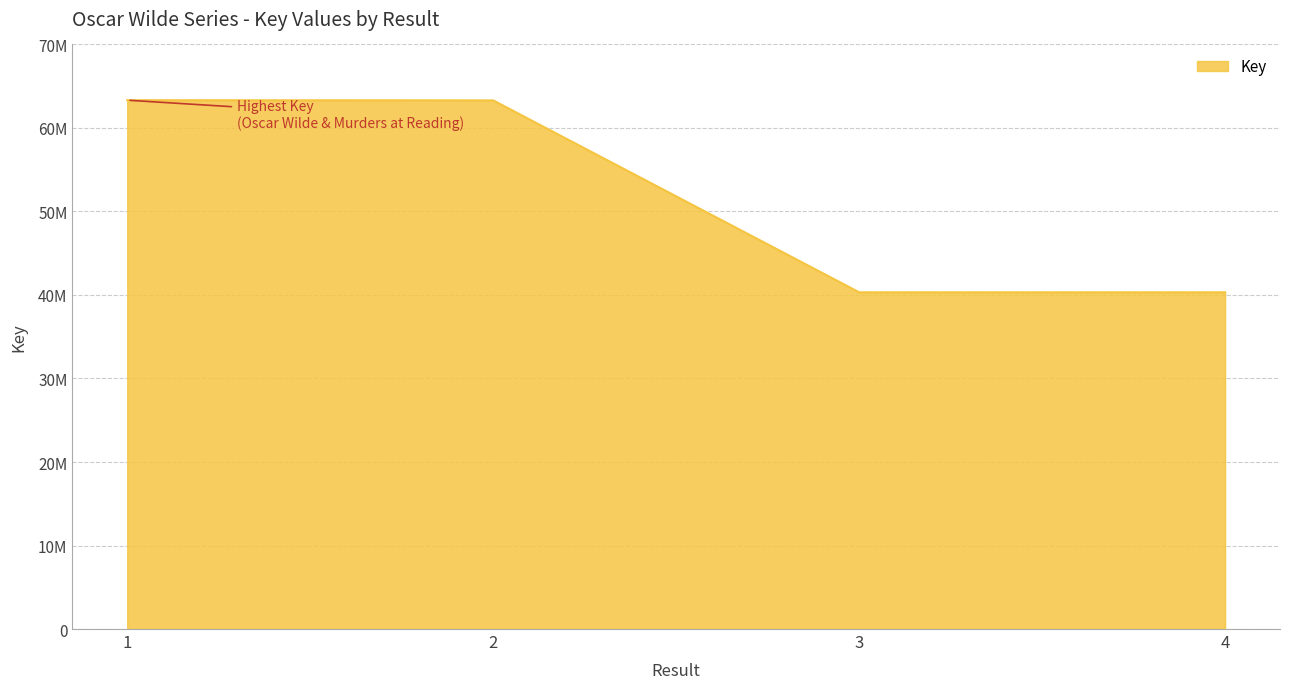

Reading right to left, extract all data points from this chart.

40319973	40319993	63302584	63325214